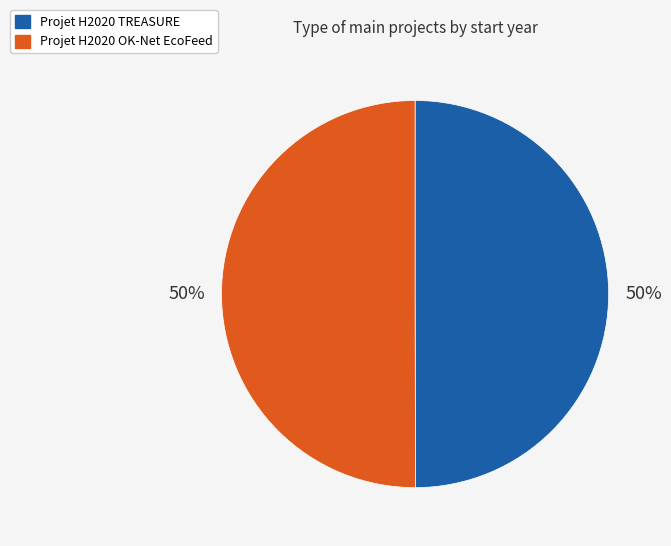

The Projet H2020 TREASURE slice represents 50% of the pie. True or false?

True